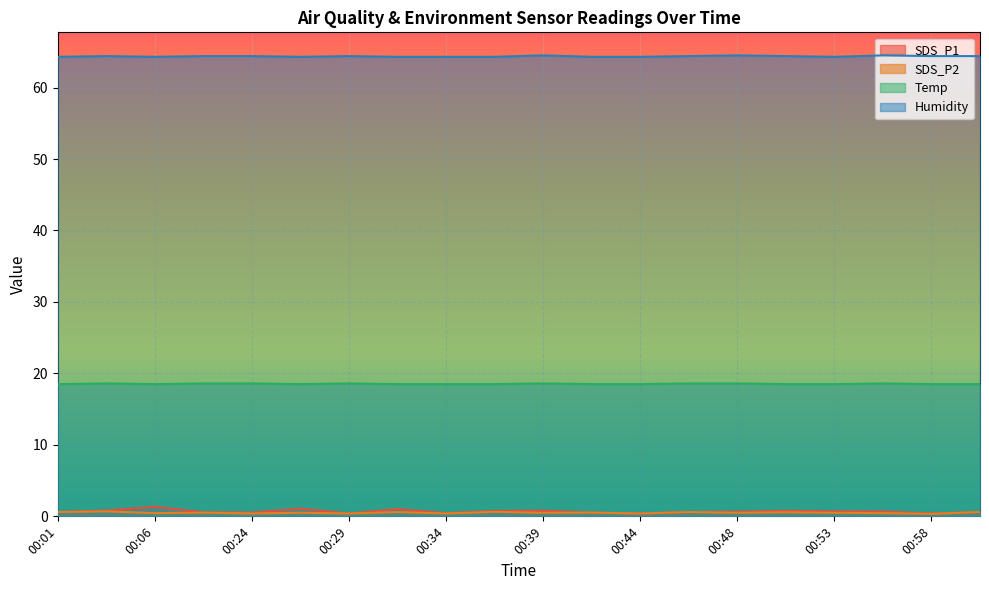

How many lines are shown in the chart?

4